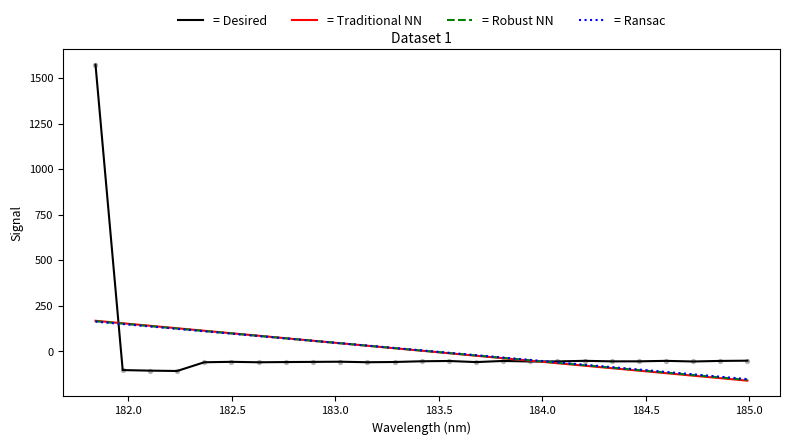

Which series has the widest spread of values?

= Desired